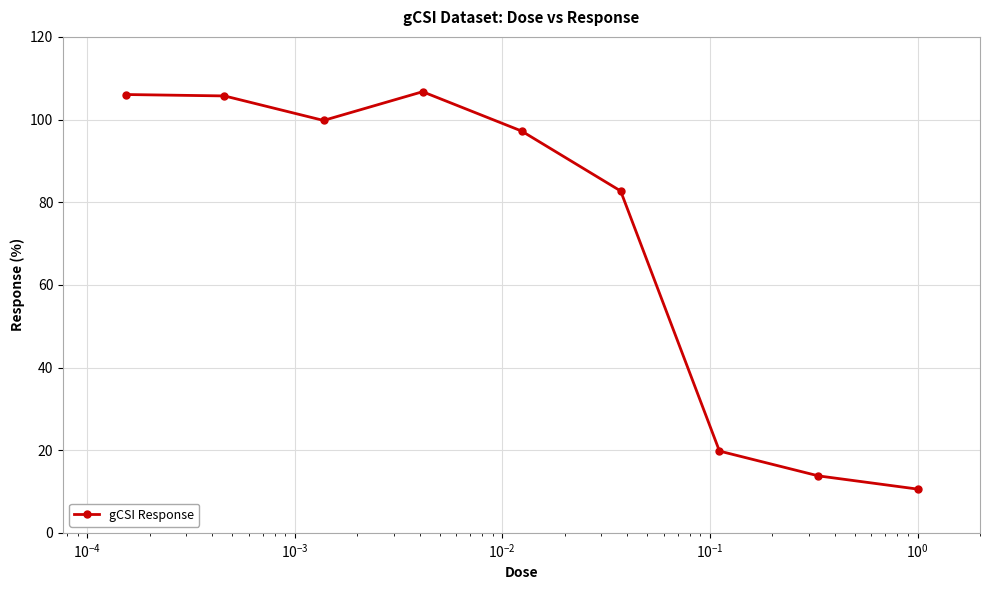

Does the chart have visible grid lines?

Yes